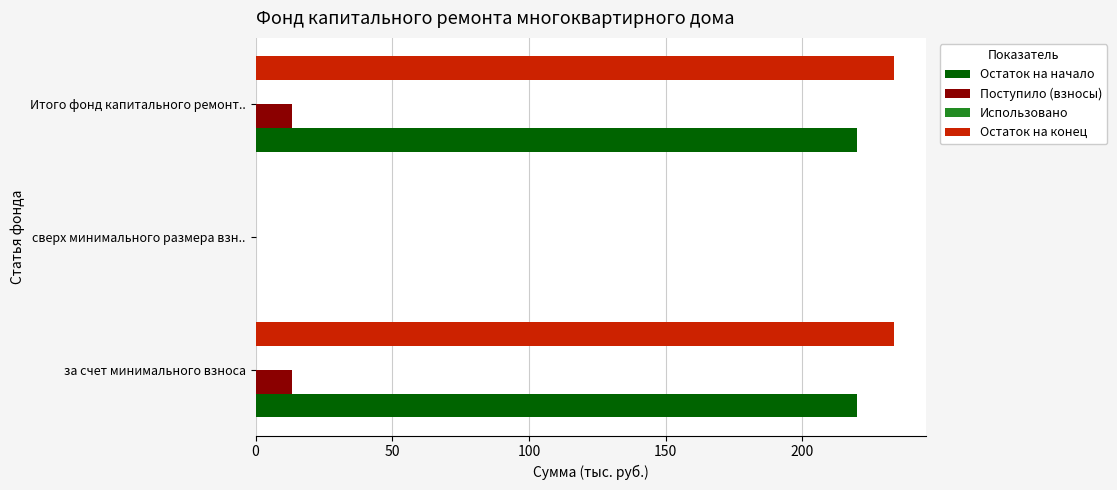

What is the average value of the Поступило (взносы) series?

9.0